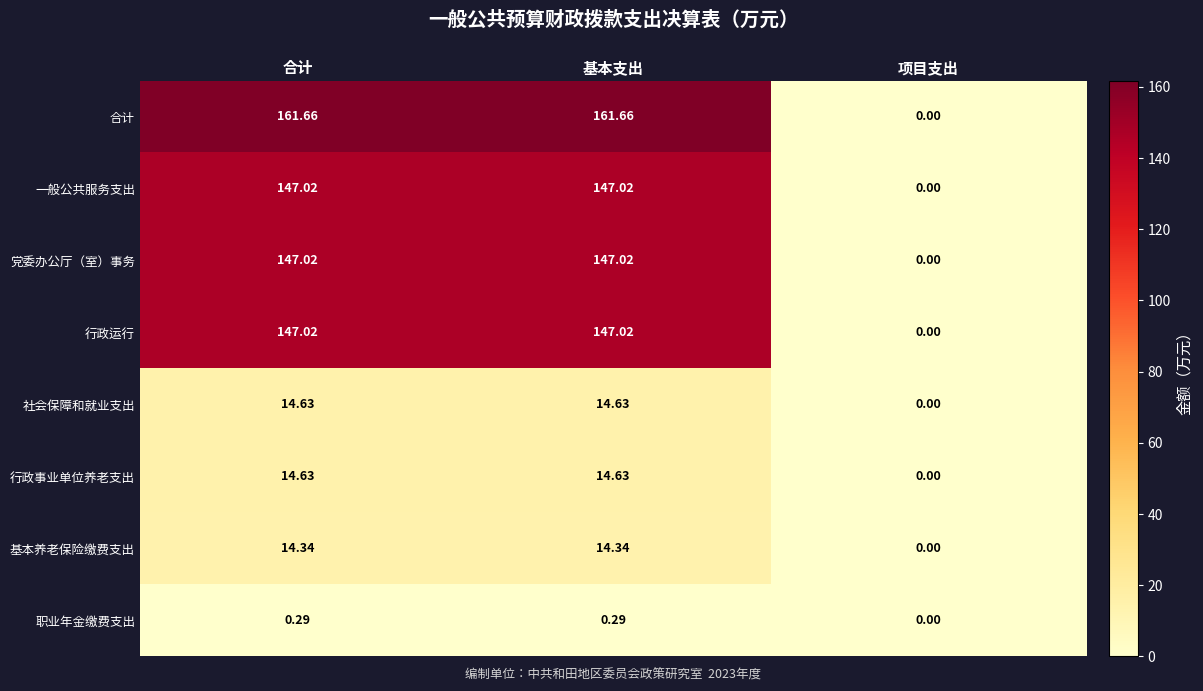

How many series are shown in this chart?

8